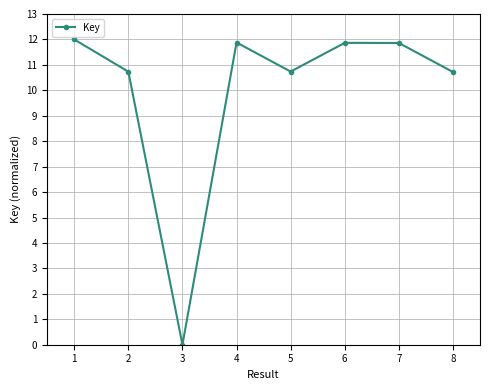

What is the sum of the values at 5 and 6?

22.6